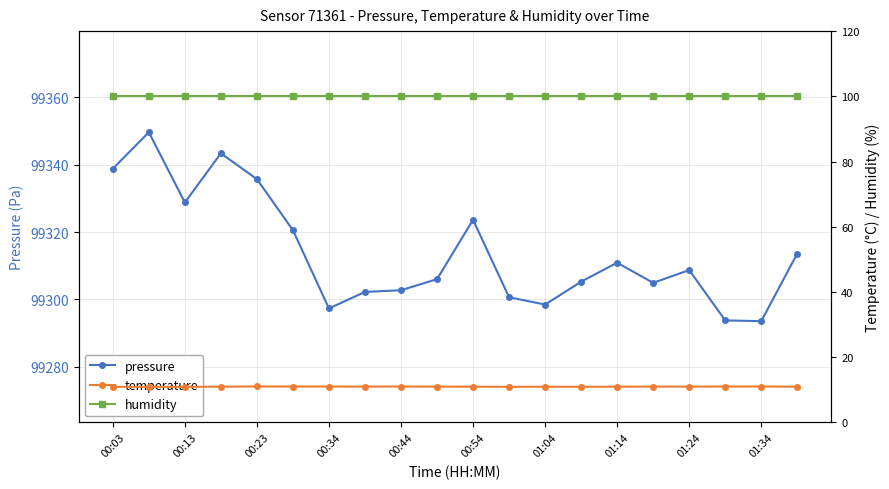

True or false: pressure has a value of 144592.0 at 01:04.

False